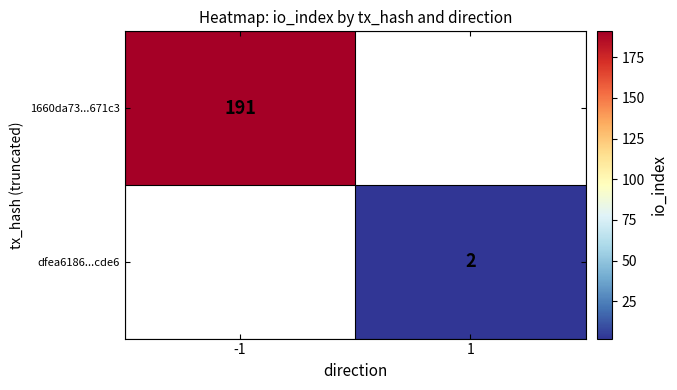

Is the value of 1660da73...671c3 at -1 greater than the value of dfea6186...cde6 at 1?

Yes